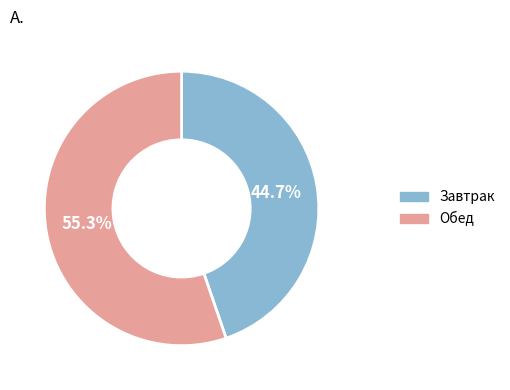

To the nearest percent, what is the average slice percentage?

50%